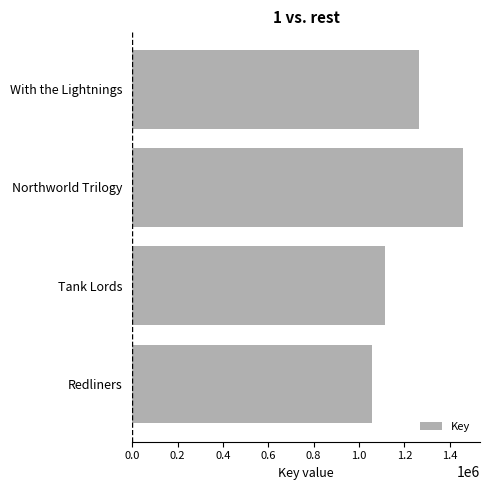

What is the change in value from Northworld Trilogy to Tank Lords?

-344729